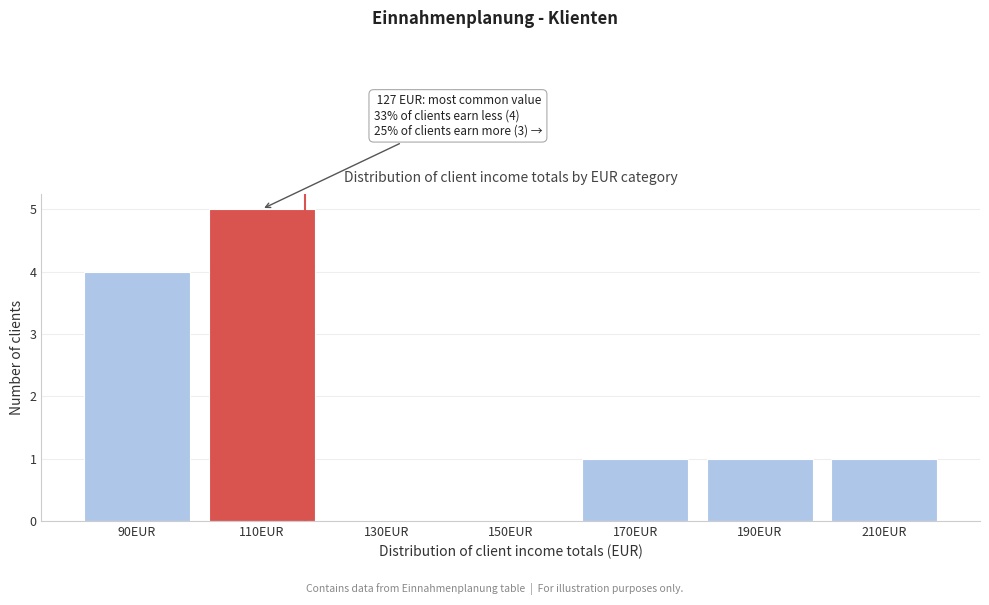

Reading left to right, list all the values displayed in this chart.

90EUR=4	110EUR=5	130EUR=0	150EUR=0	170EUR=1	190EUR=1	210EUR=1